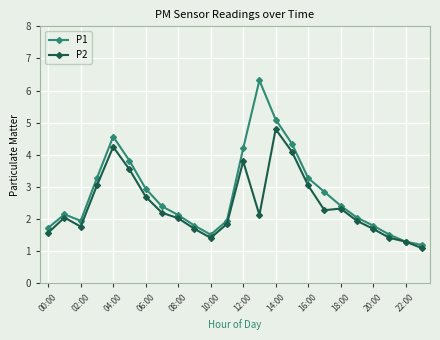

What is the value of the P1 point at the 10th from the left?

1.8